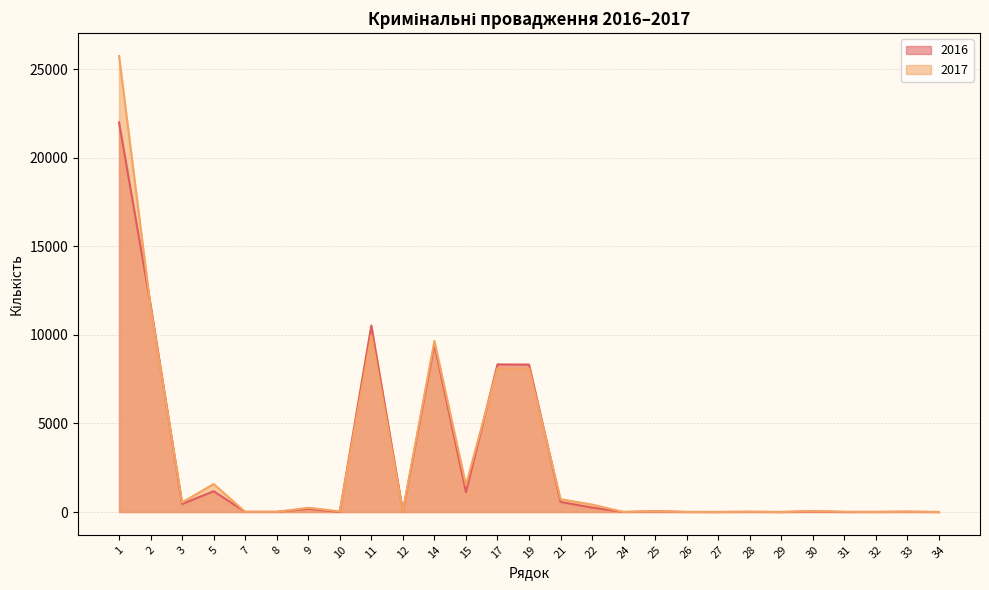

True or false: 2017 has a value of 16 at 28.

False